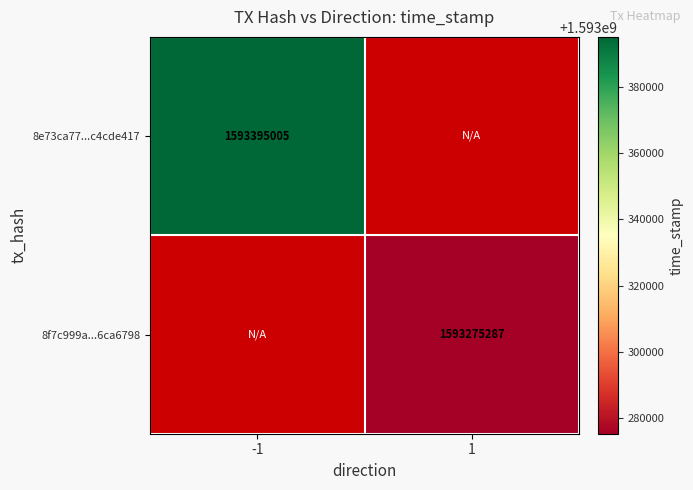

Is it true that 8f7c999a...6ca6798 equals 1082537188 at 1?

False